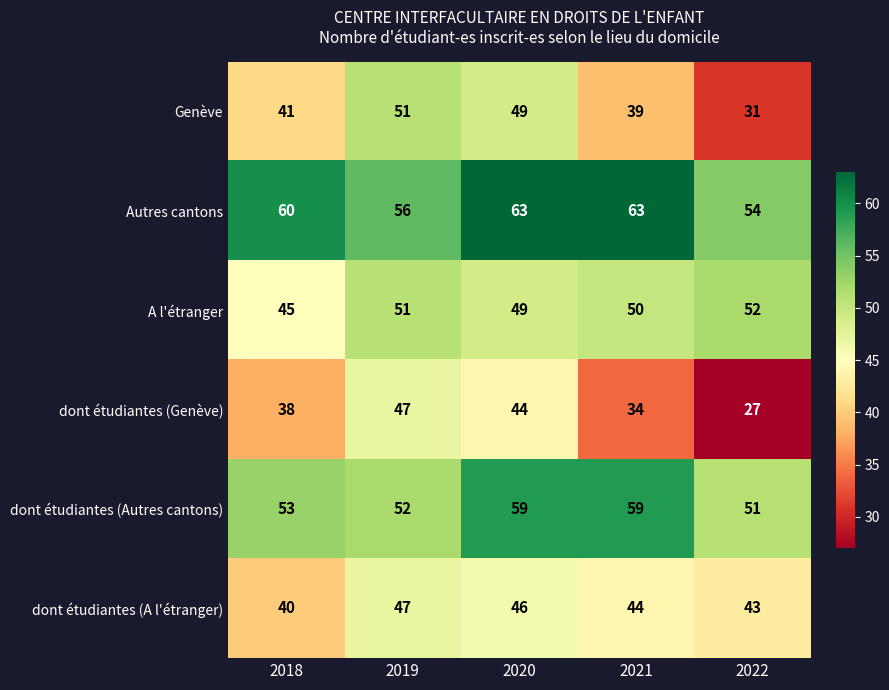

Which series has the largest total across all categories?

Autres cantons